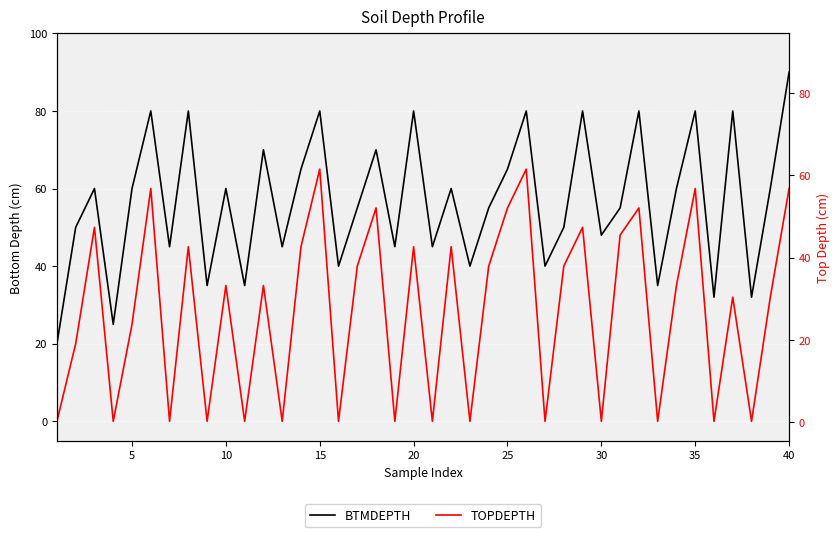

At how many categories does at least one series exceed 71?

10